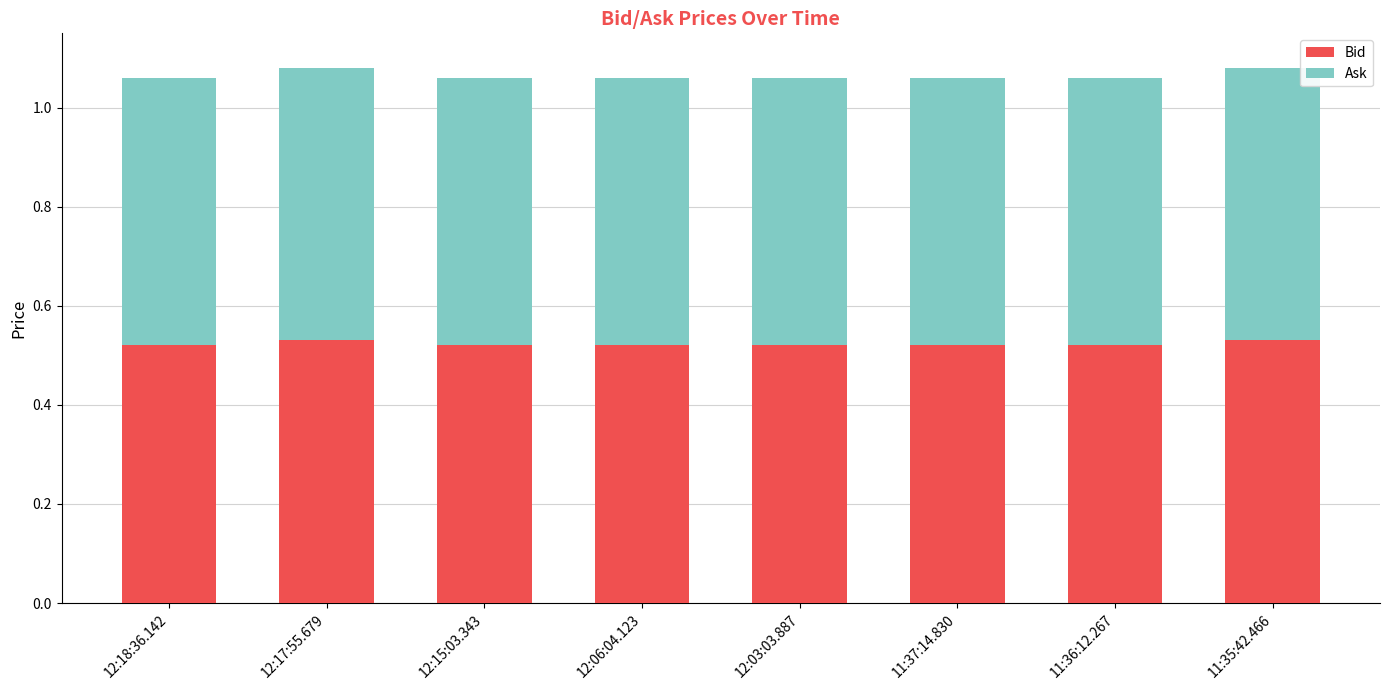

What is the total value across all series at 12:15:03.343?

1.1